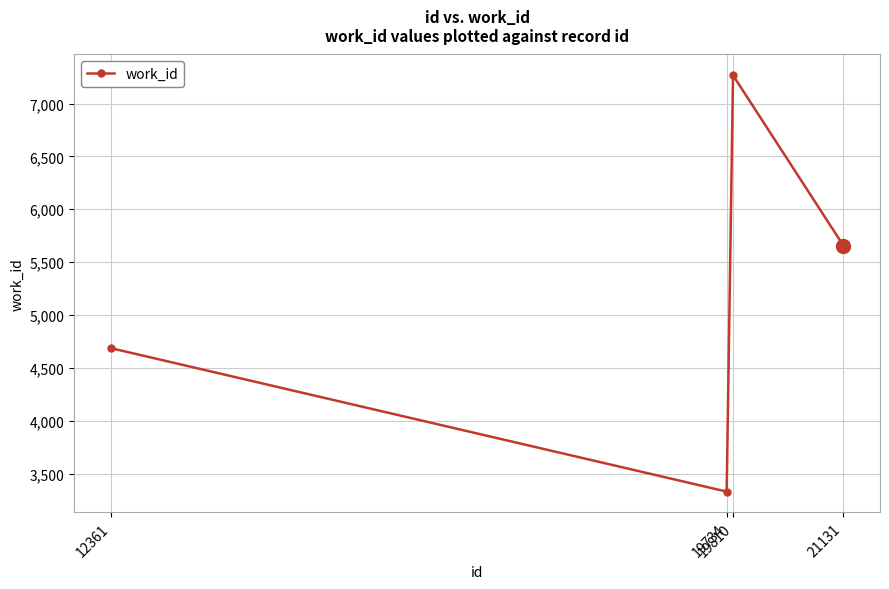

Rank the categories by value from highest to lowest.

19810, 21131, 12361, 19734